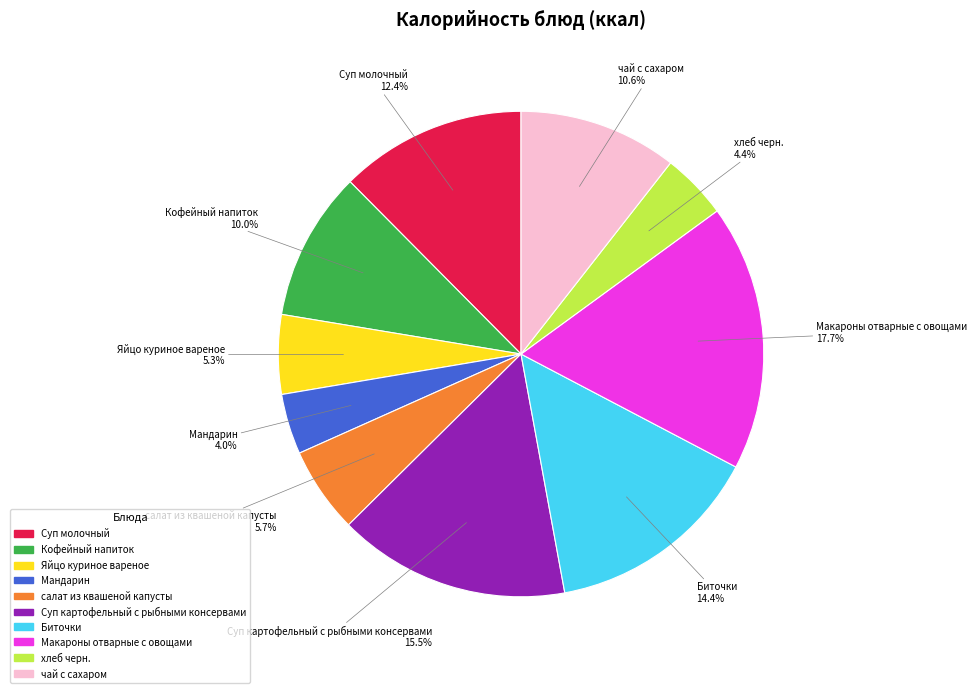

Is чай с сахаром the majority of the pie?

No